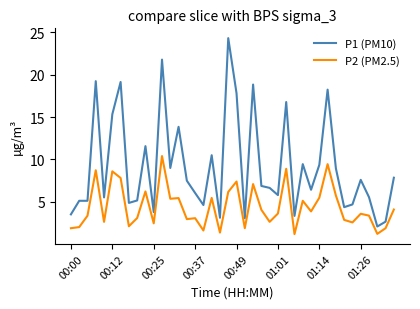

What is the difference between the maximum and minimum values in the P1 (PM10) series?

22.2